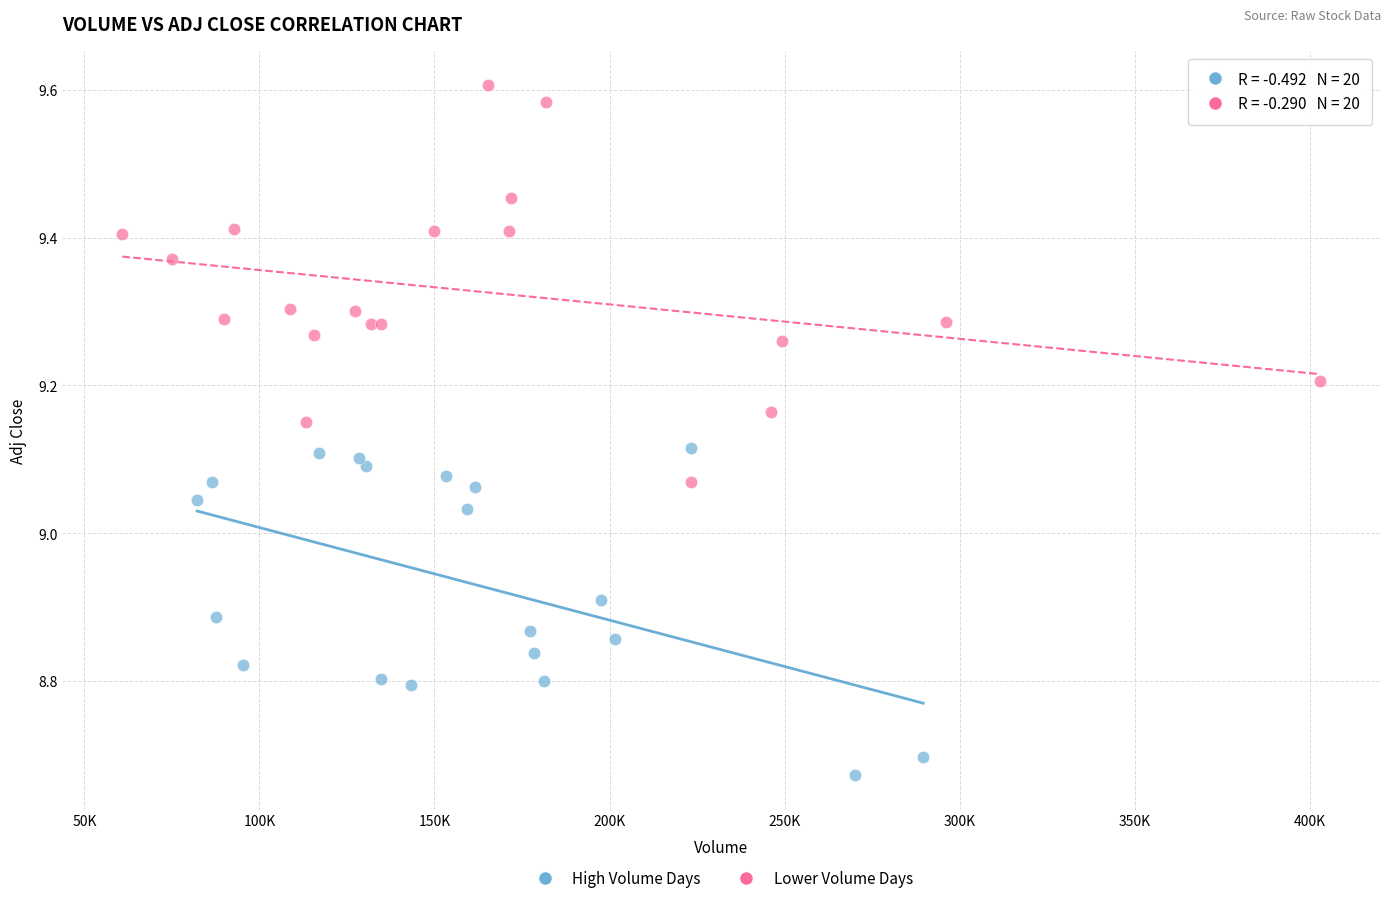

Which series has the widest spread of Y values?

Lower Volume Days